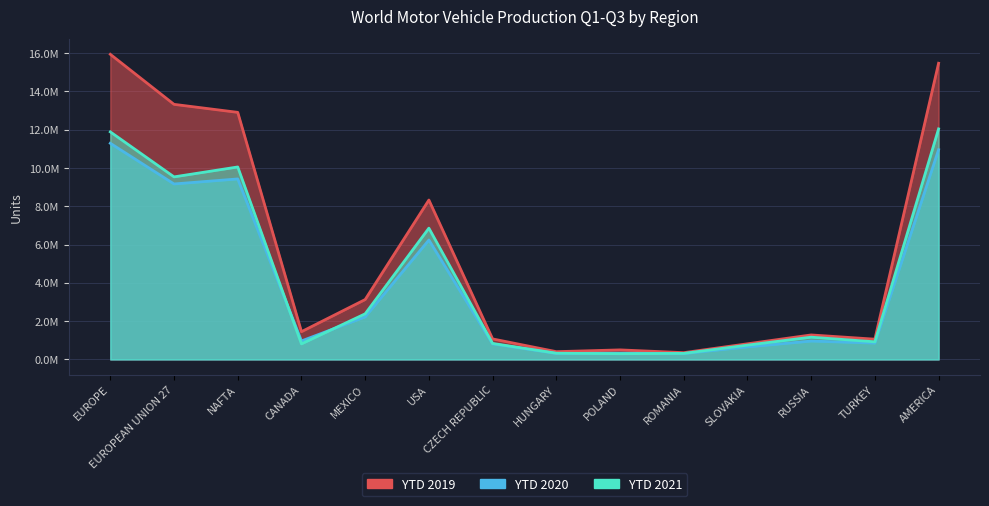

How many times do YTD 2020 and YTD 2021 cross each other?

4